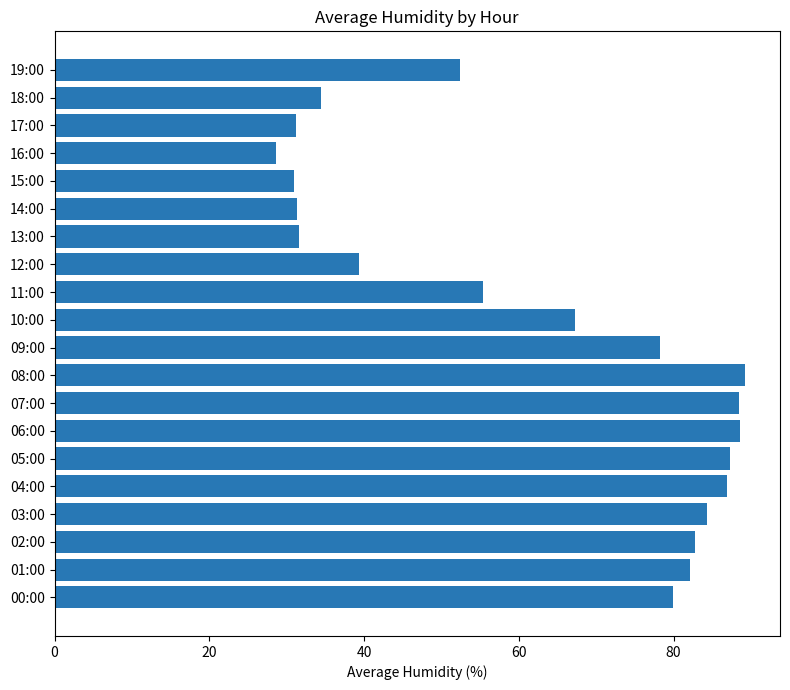

Which label corresponds to the smallest value in the chart?

16:00